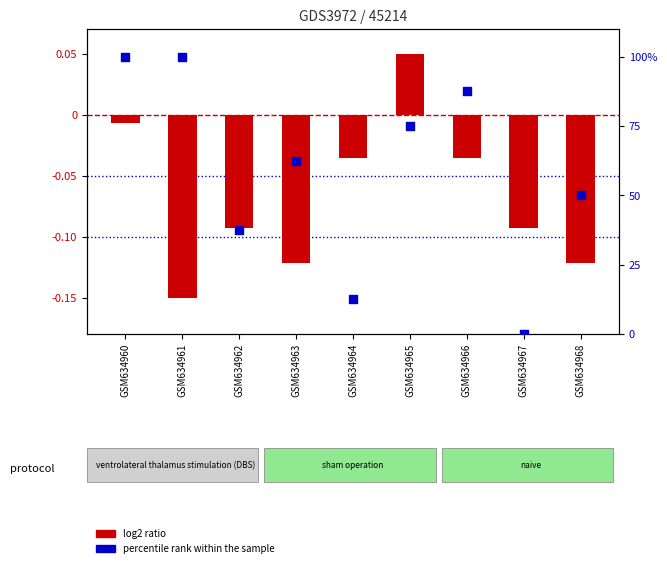

What is the total value across all series at GSM634961?

99.8